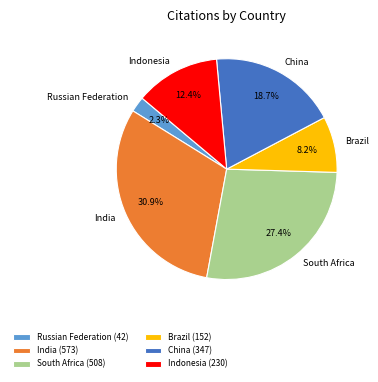

True or false: South Africa accounts for 27% of the total.

True